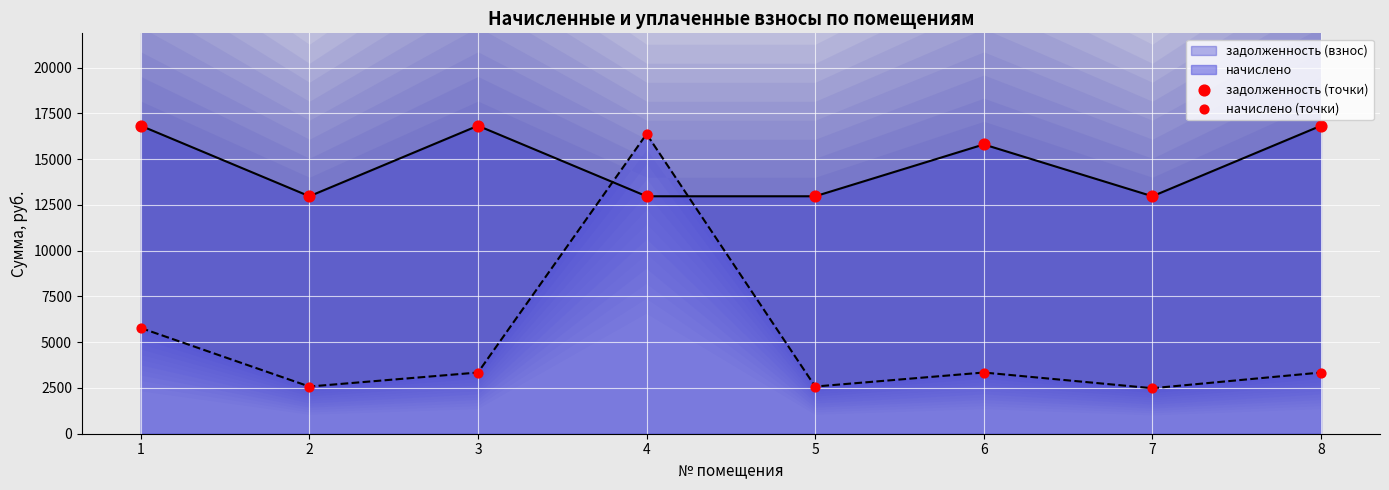

Which series reaches the minimum Y coordinate?

начислено (точки)